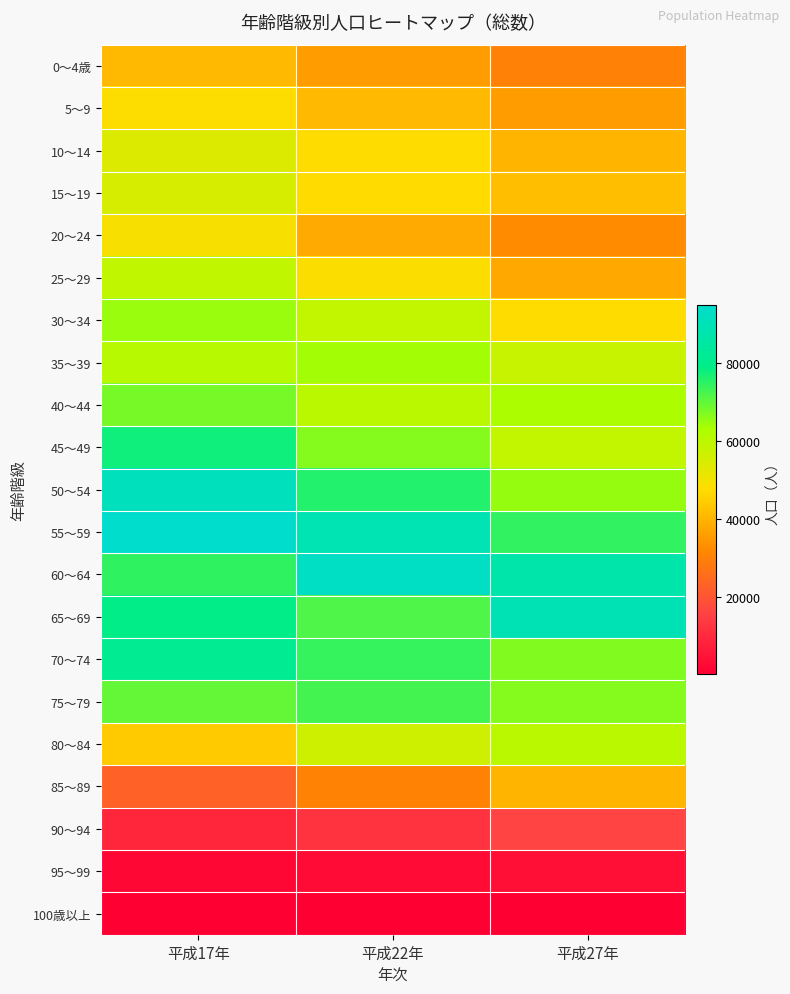

Reading left to right, list all the values displayed in this chart.

0～4歳: 平成17年=40875	平成22年=35808	平成27年=30148
5～9: 平成17年=47734	平成22年=40828	平成27年=35693
10～14: 平成17年=53898	平成22年=47425	平成27年=40200
15～19: 平成17年=54989	平成22年=47154	平成27年=41948
20～24: 平成17年=48817	平成22年=38110	平成27年=32642
25～29: 平成17年=59269	平成22年=47960	平成27年=37798
30～34: 平成17年=64754	平成22年=58600	平成27年=47415
35～39: 平成17年=60821	平成22年=63760	平成27年=57799
40～44: 平成17年=67800	平成22年=60062	平成27年=62676
45～49: 平成17年=77484	平成22年=66534	平成27年=58721
50～54: 平成17年=91054	平成22年=75834	平成27年=65049
55～59: 平成17年=94755	平成22年=88920	平成27年=74334
60～64: 平成17年=74545	平成22年=92699	平成27年=86855
65～69: 平成17年=79029	平成22年=71496	平成27年=89176
70～74: 平成17年=81294	平成22年=73936	平成27年=66977
75～79: 平成17年=69652	平成22年=72676	平成27年=66525
80～84: 平成17年=44071	平成22年=56552	平成27年=60142
85～89: 平成17年=22738	平成22年=30490	平成27年=40024
90～94: 平成17年=9202	平成22年=11937	平成27年=16108
95～99: 平成17年=2017	平成22年=2958	平成27年=3792
100歳以上: 平成17年=190	平成22年=405	平成27年=557